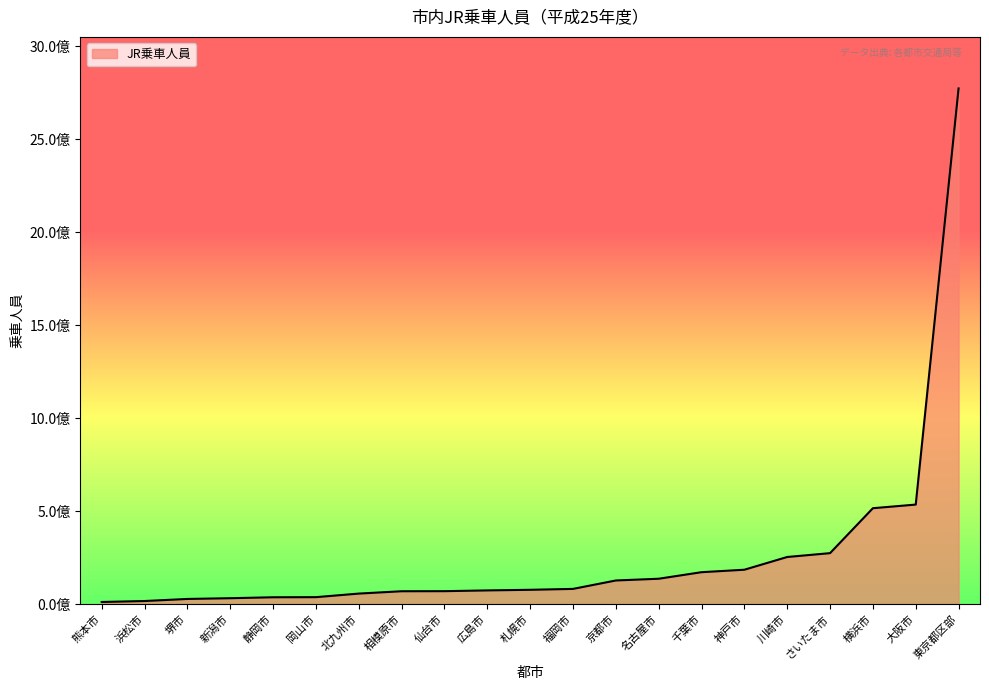

Which label corresponds to the largest value in the chart?

東京都区部